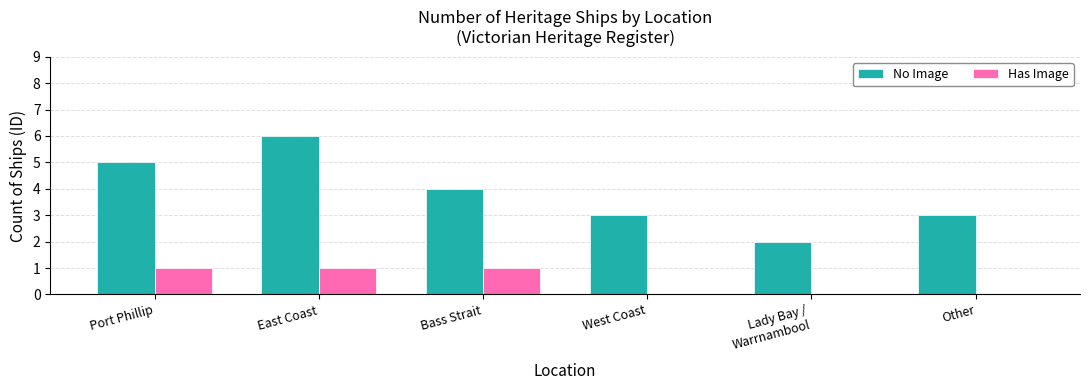

At which category is the sum across all series the highest?

East Coast